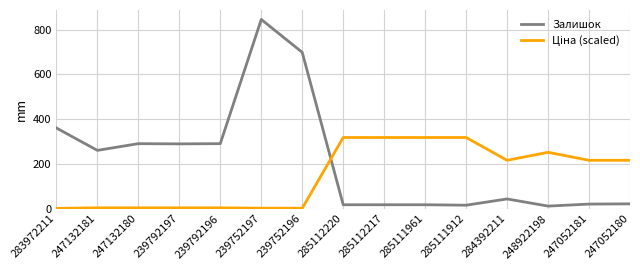

Which series changed the most between 239752196 and 247052180?

Залишок